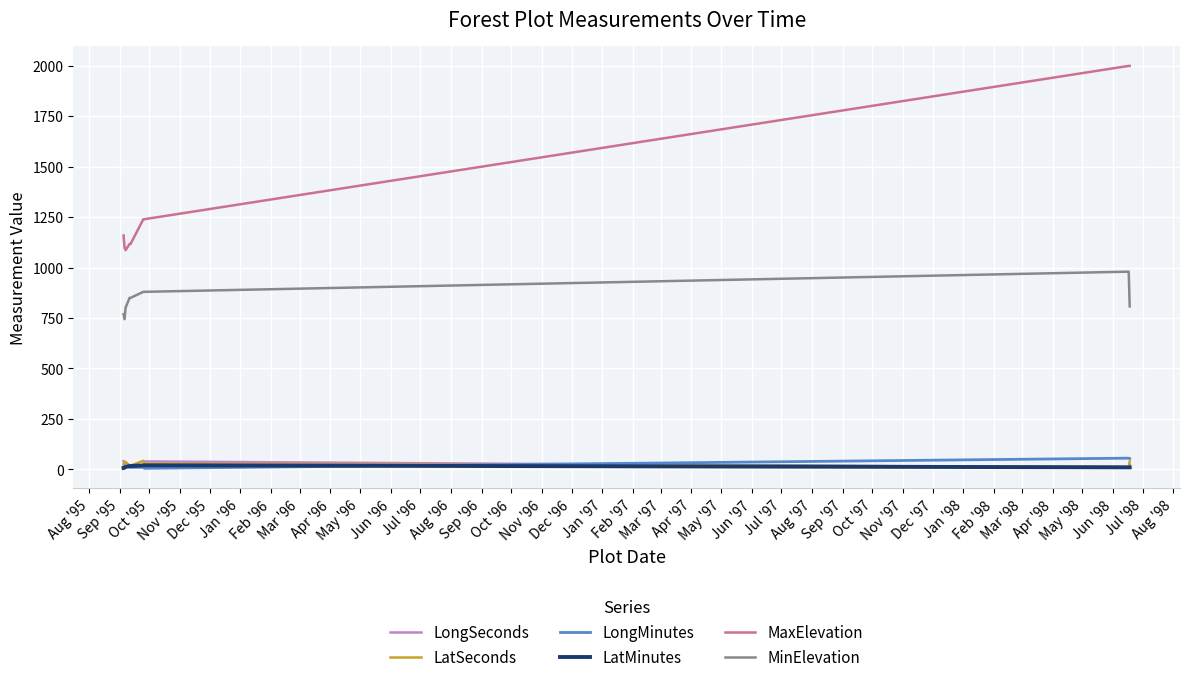

True or false: MinElevation and MaxElevation intersect in this chart.

False